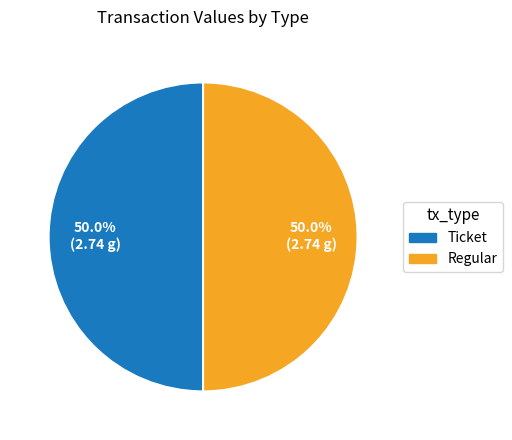

Which slice is the smallest?

Ticket io_index=0